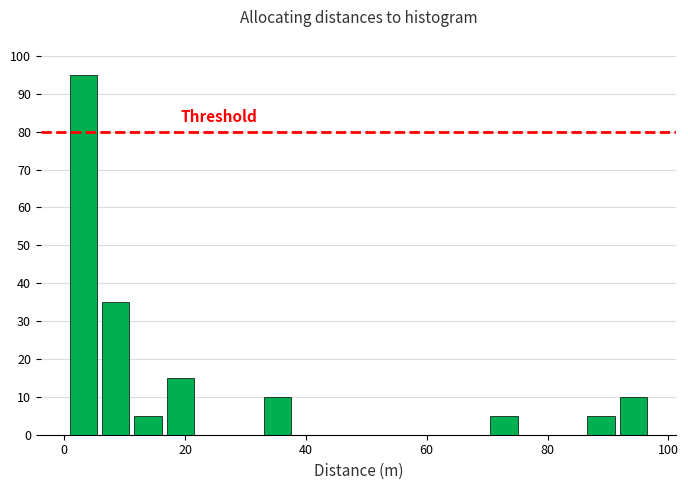

Around what value on the x-axis is the tallest bar? Give the approximate position of its centre, as read against the axis.

4